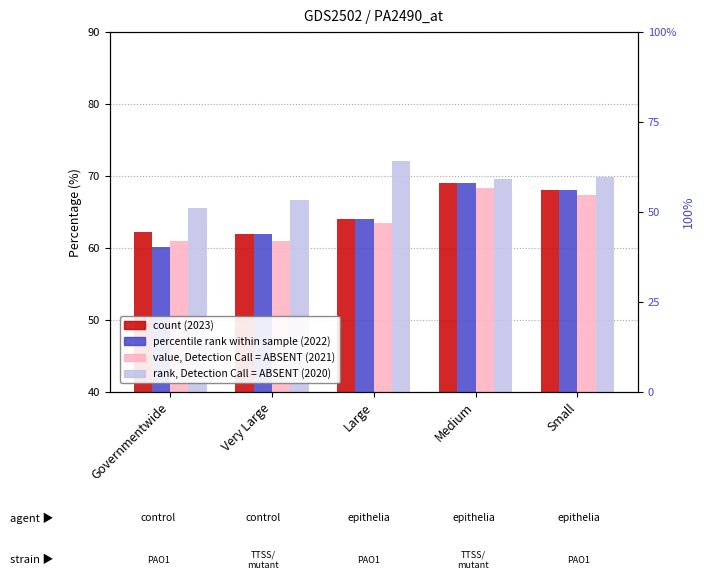

What is the label of the 5th bar from the right?

Governmentwide